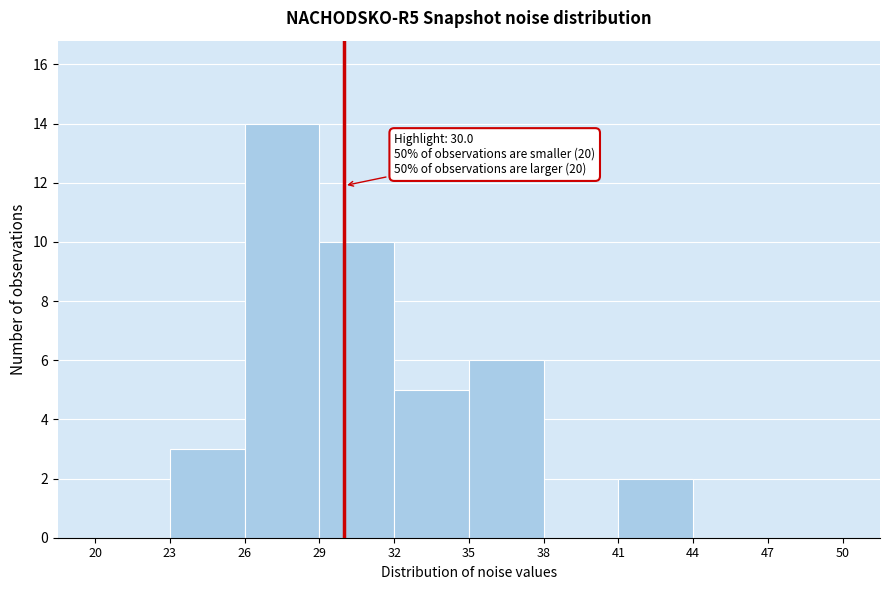

Over which range of the x-axis is the bar tallest?

26 to 29